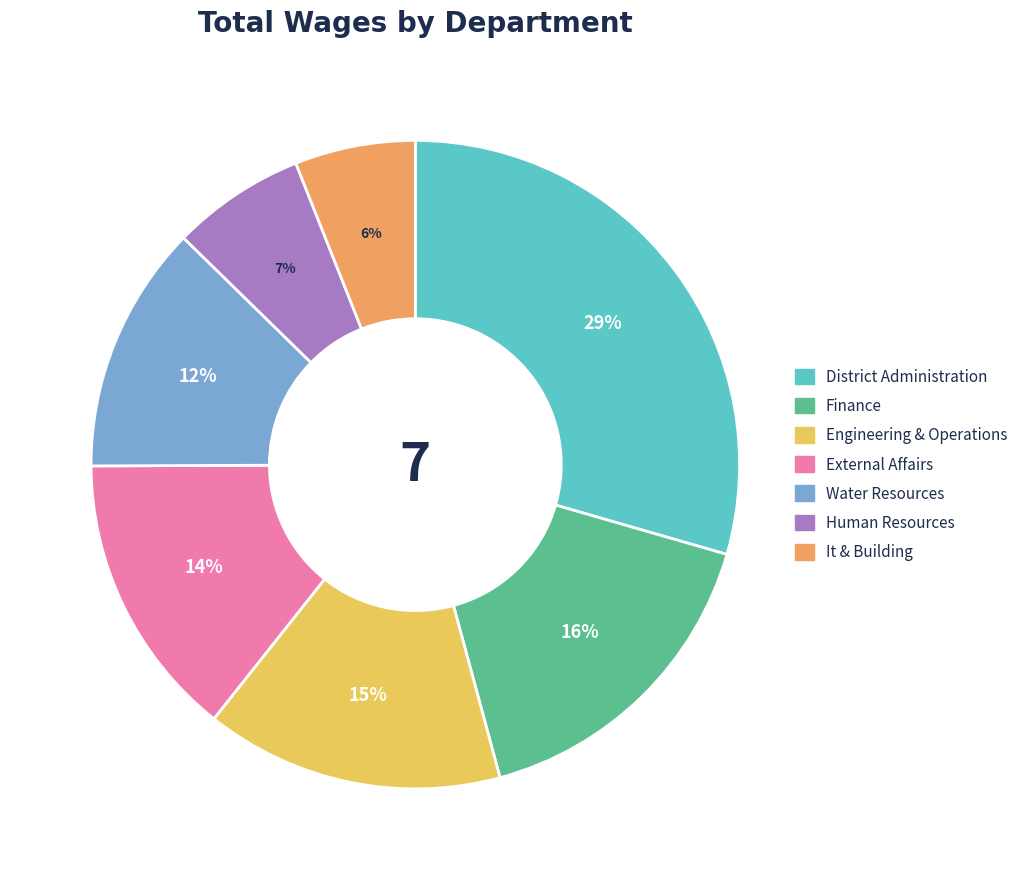

To the nearest percent, what is the difference between the largest and smallest slice percentages?

23%